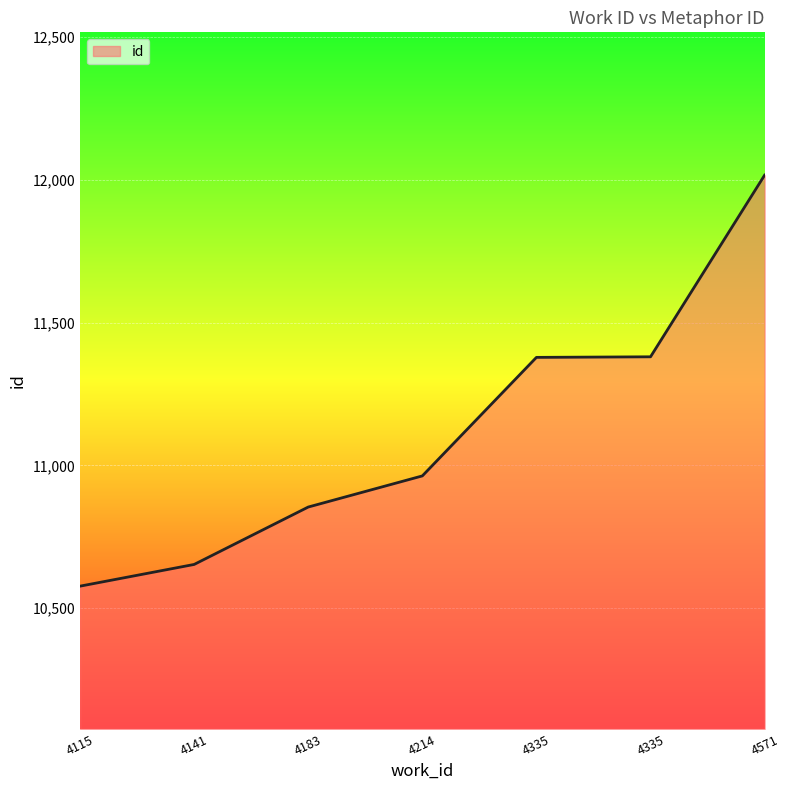

Approximately how many times larger is the value at 4335 compared to 4571?

0.9